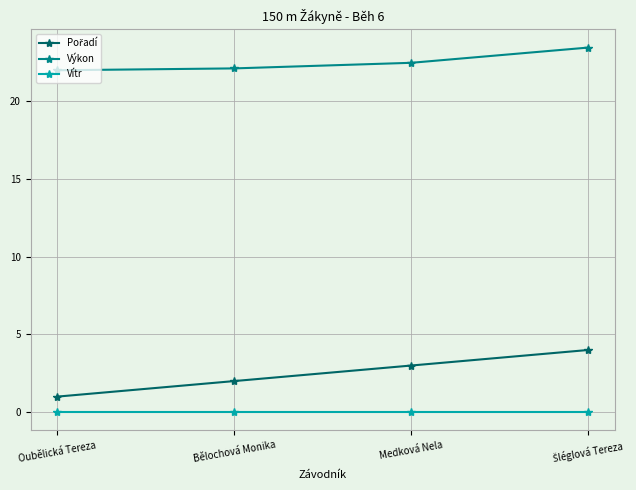

Is it true that Výkon equals 14.6 at Oubělická Tereza?

False